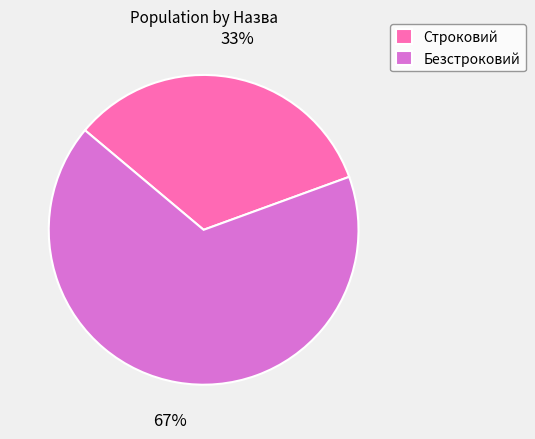

To the nearest percent, what is the combined percentage of Безстроковий and Строковий?

100%